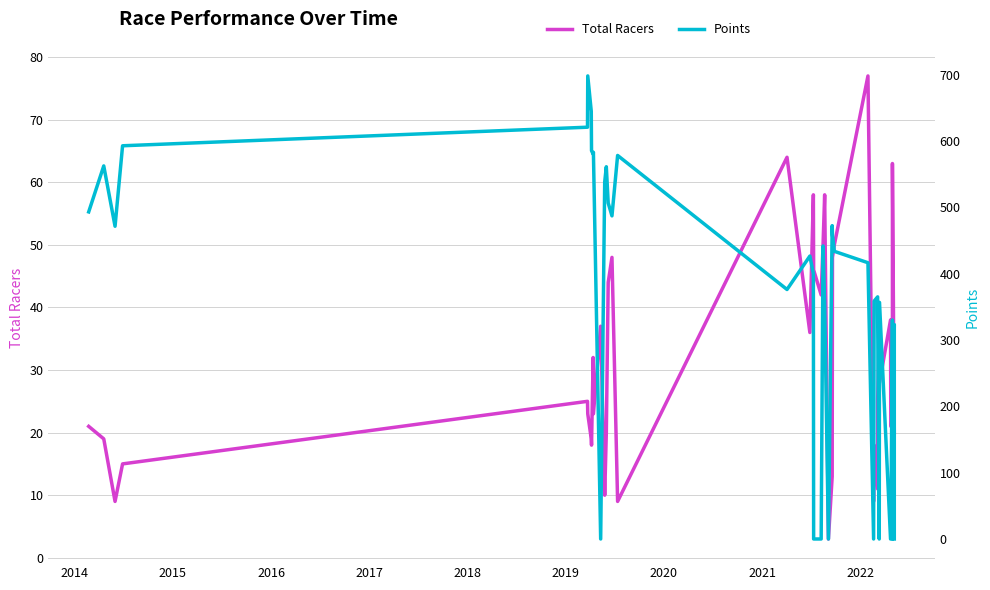

At which category does Points reach its first local peak?

2014